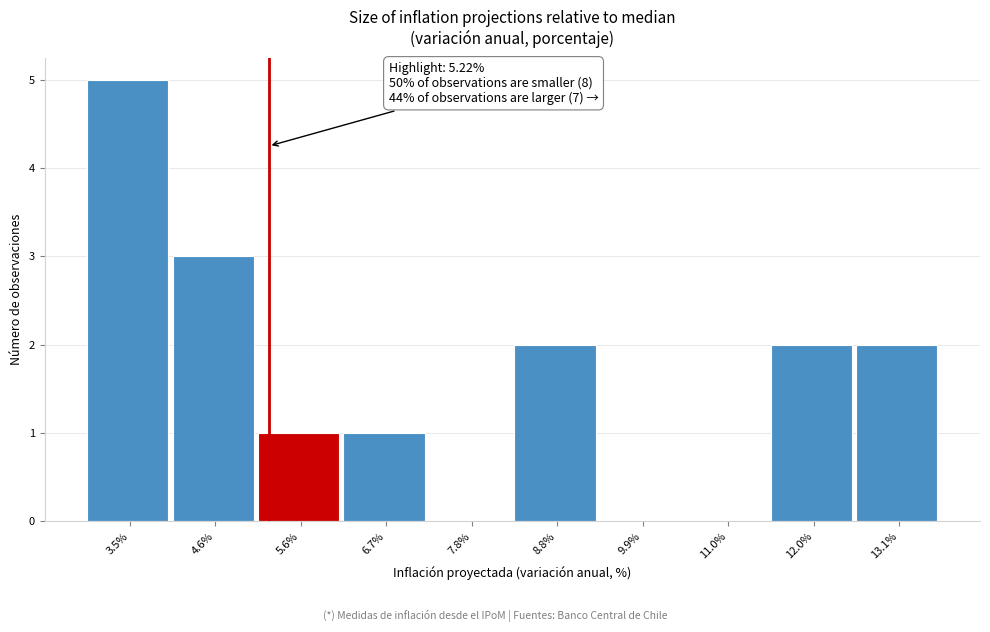

Which range on the x-axis has the tallest bar?

3.0 to 4.0